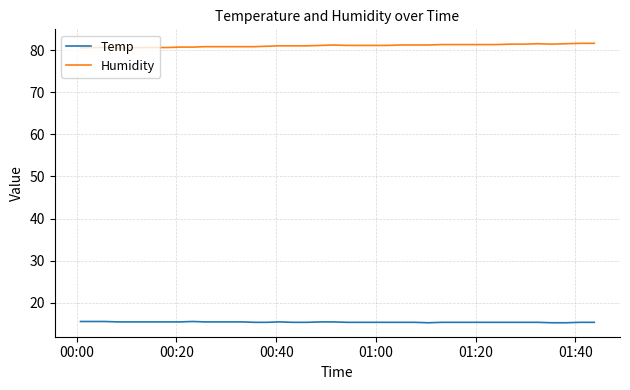

True or false: Temp and Humidity cross at least once.

False